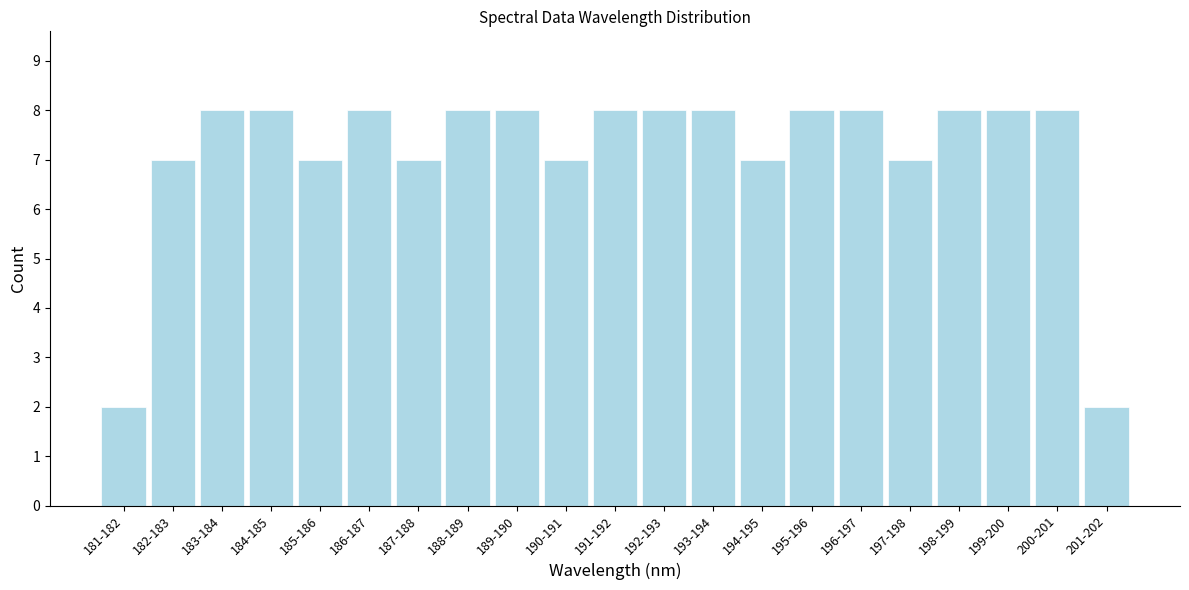

Reading left to right, list all the values displayed in this chart.

2	7	8	8	7	8	7	8	8	7	8	8	8	7	8	8	7	8	8	8	2